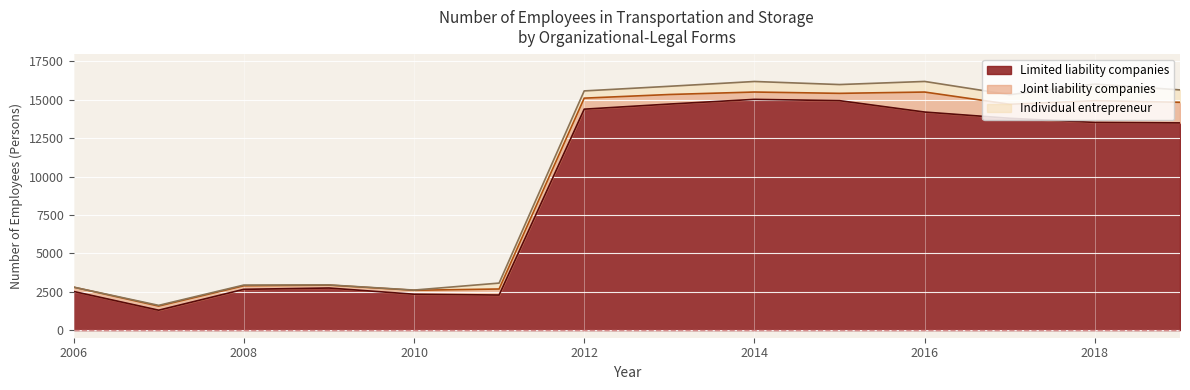

What is the average value of the Joint liability companies series?

634.7